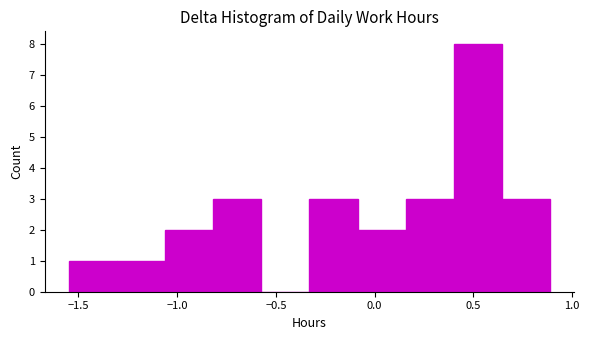

How tall is the bar that spans 0.40 to 0.65 on the x-axis? Neither the bar edges nor the heights are printed on the chart, so give them approximately, as read against the axes.

8